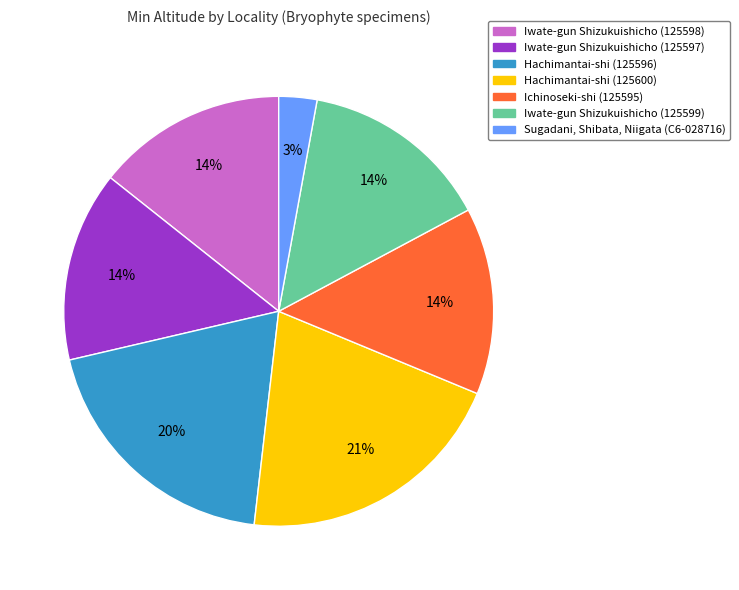

What is the ratio of the value at Ichinoseki-shi (125595) to the value at Iwate-gun Shizukuishicho (125598)?

1.0